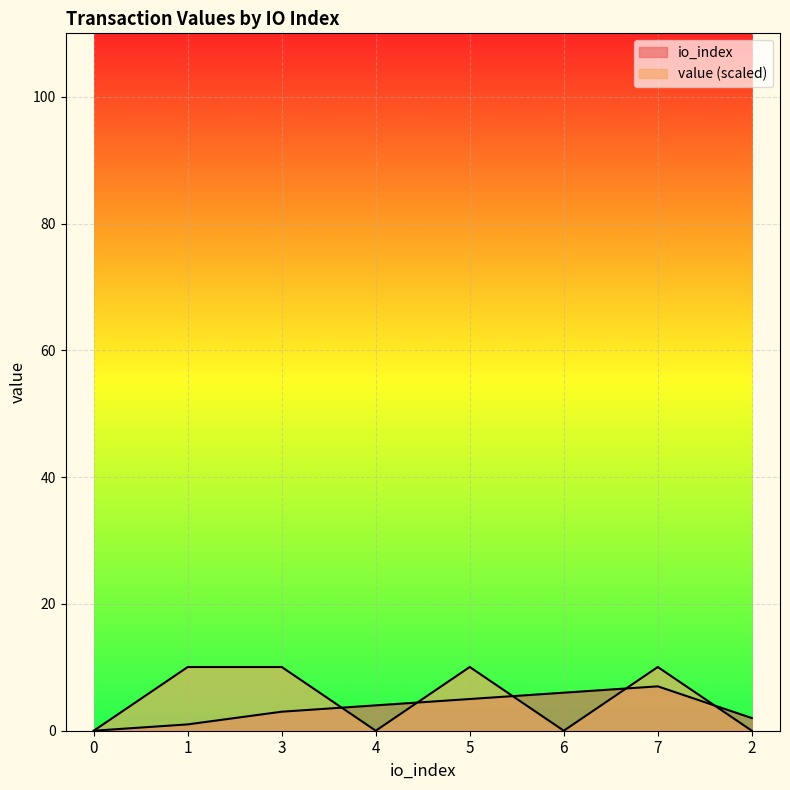

How many values in the value series are below 10?

4